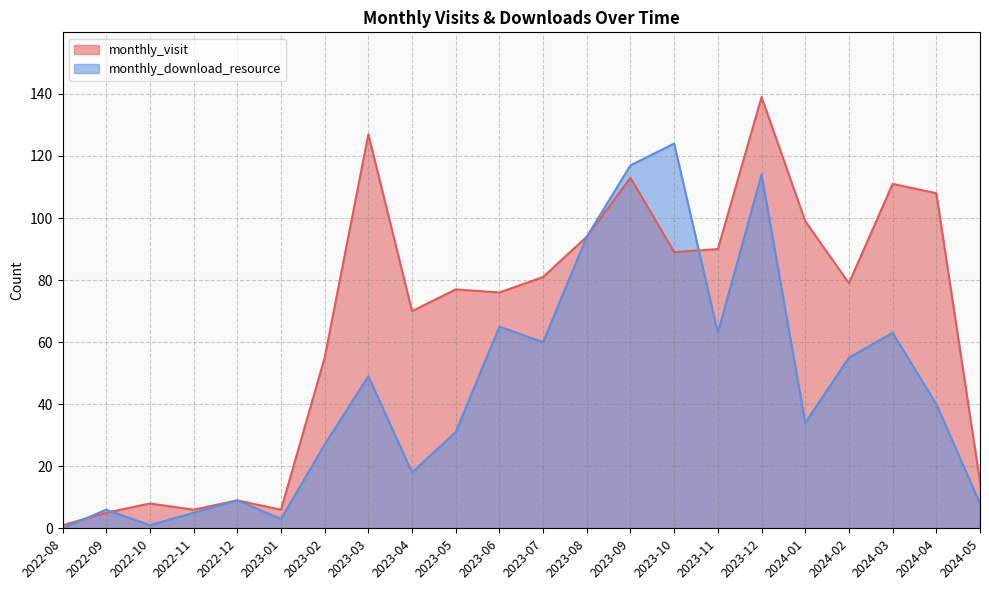

Between 2023-02 and 2023-11, which series saw the biggest shift?

monthly_download_resource